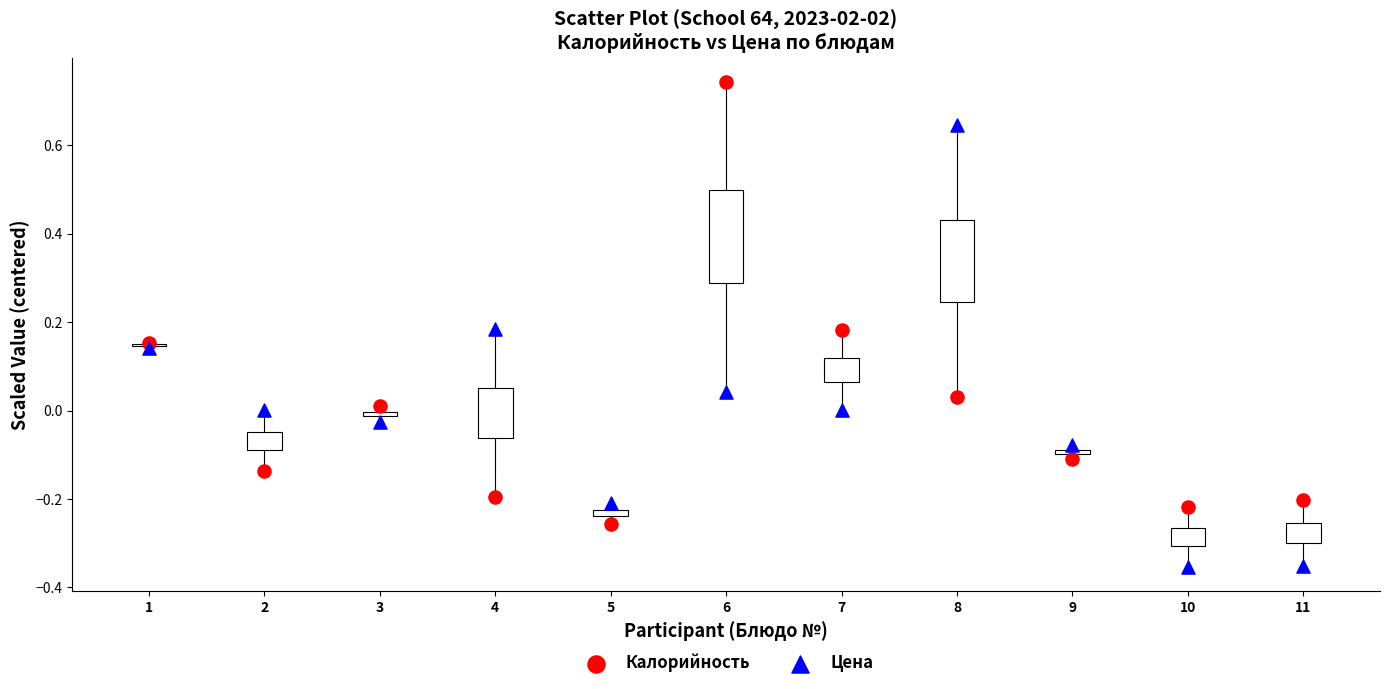

Which series contains the lowest Y value?

Цена